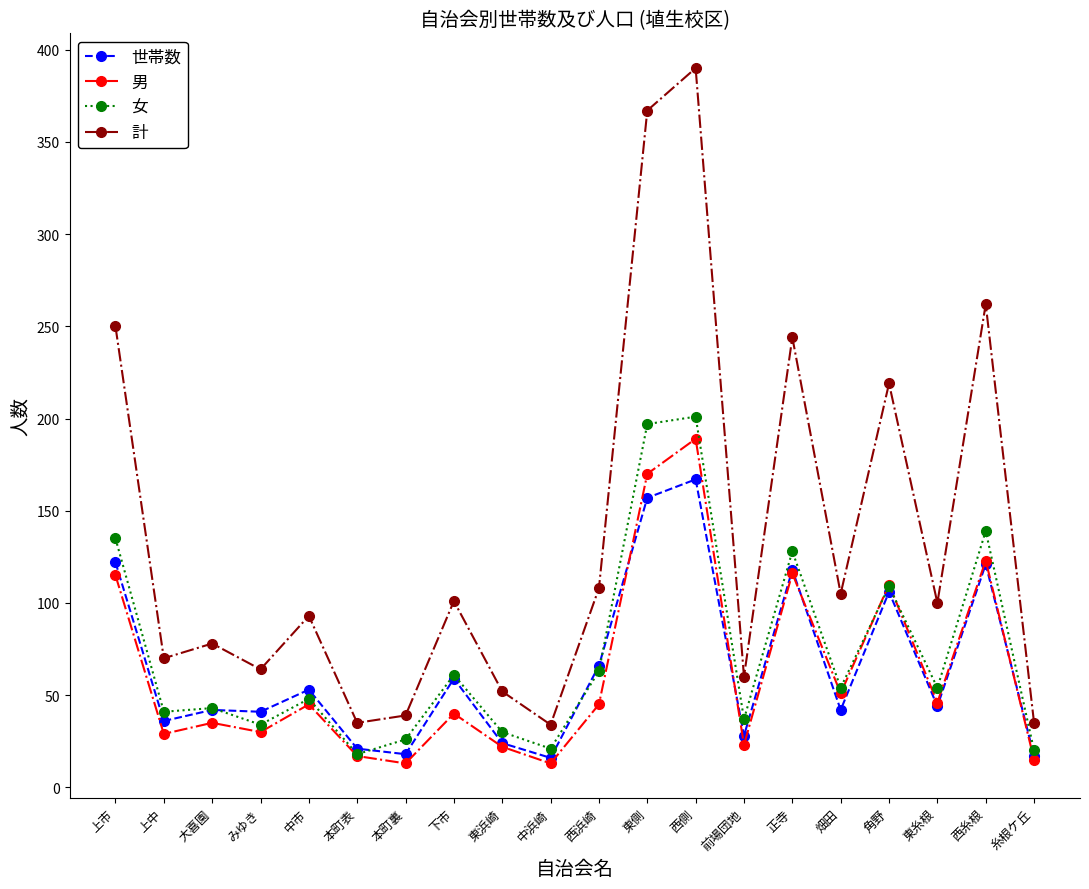

What position from the right is 下市?

13